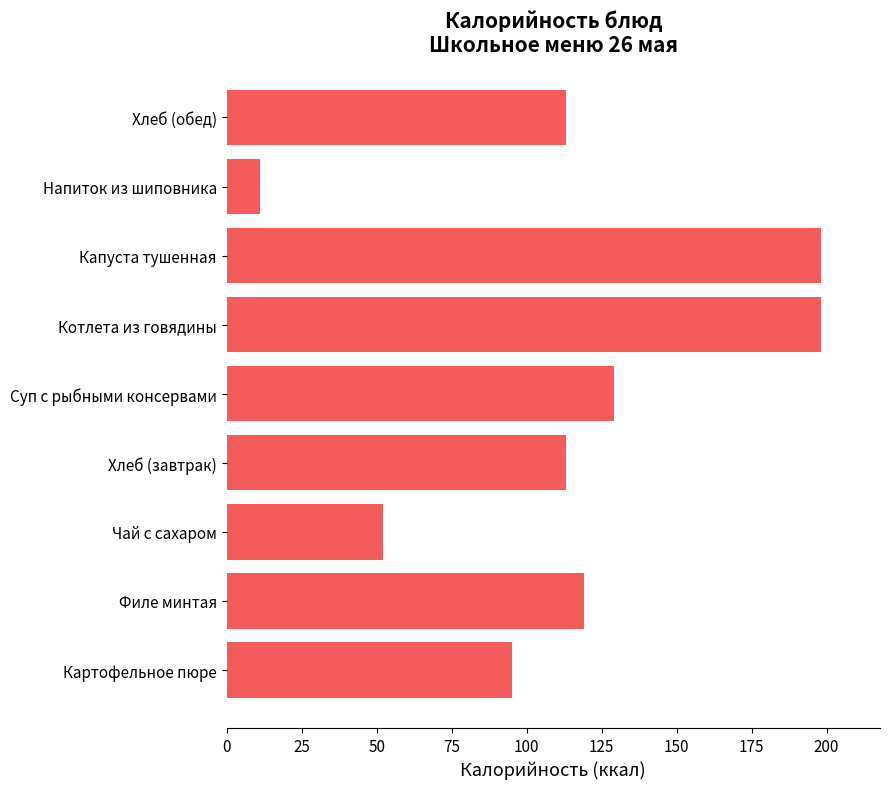

Between Чай с сахаром and Суп с рыбными консервами, which is larger?

Суп с рыбными консервами